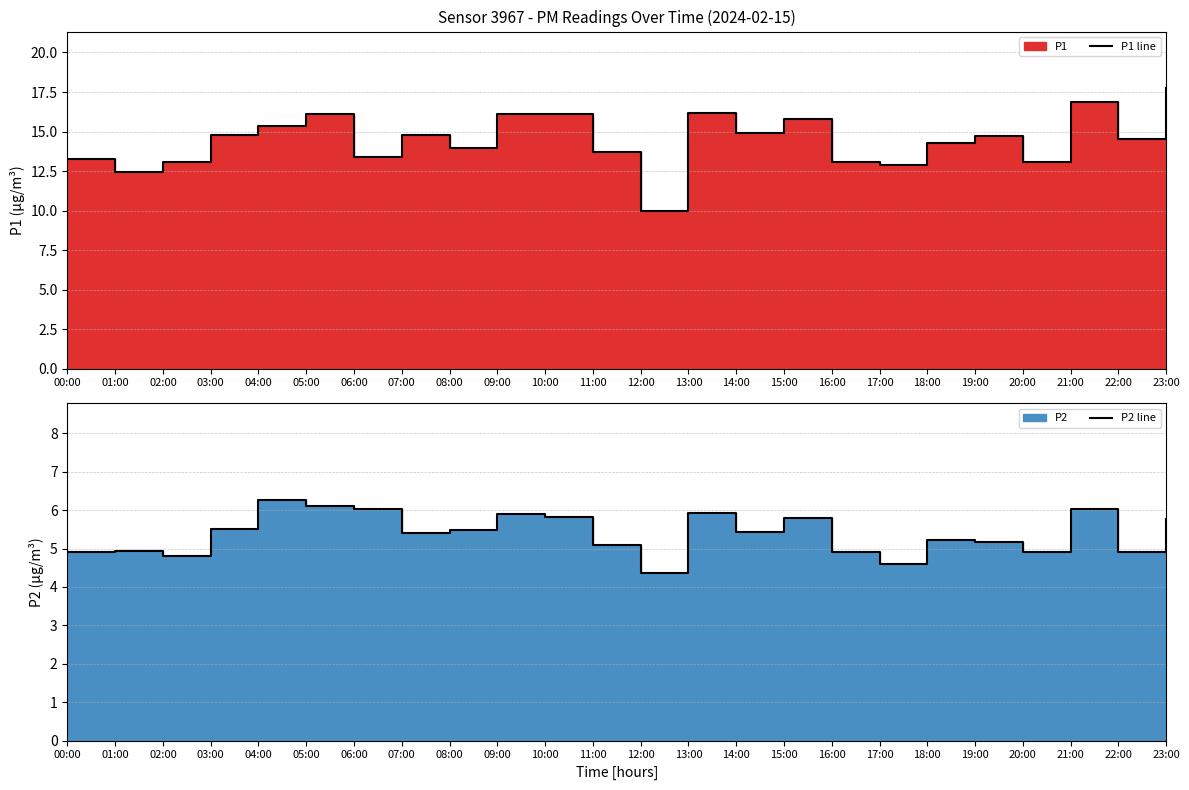

True or false: P1 line and P2 line intersect in this chart.

False